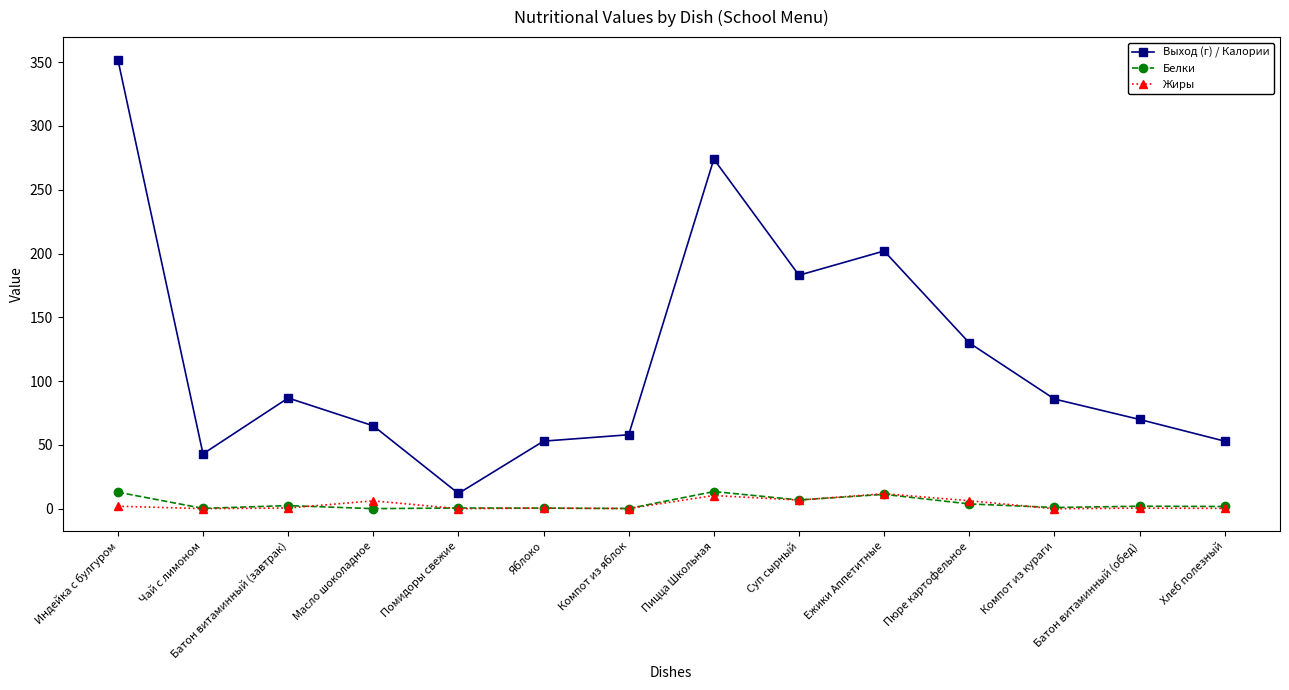

The value of Выход (г) / Калории at Батон витаминный (завтрак) is 86.8. True or false?

True